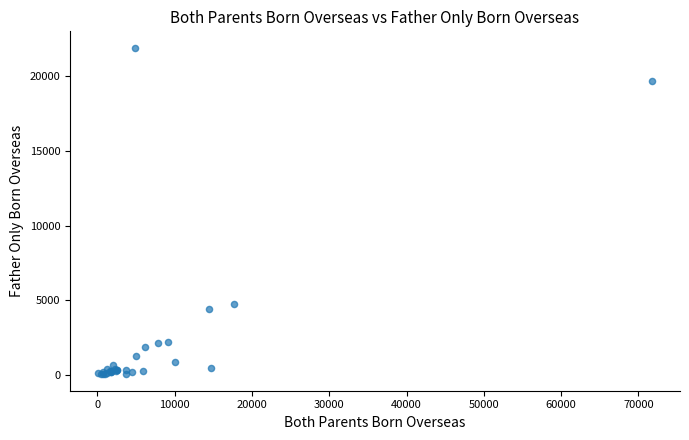

What Y value in the scatter plot is closest to 10970?

4745